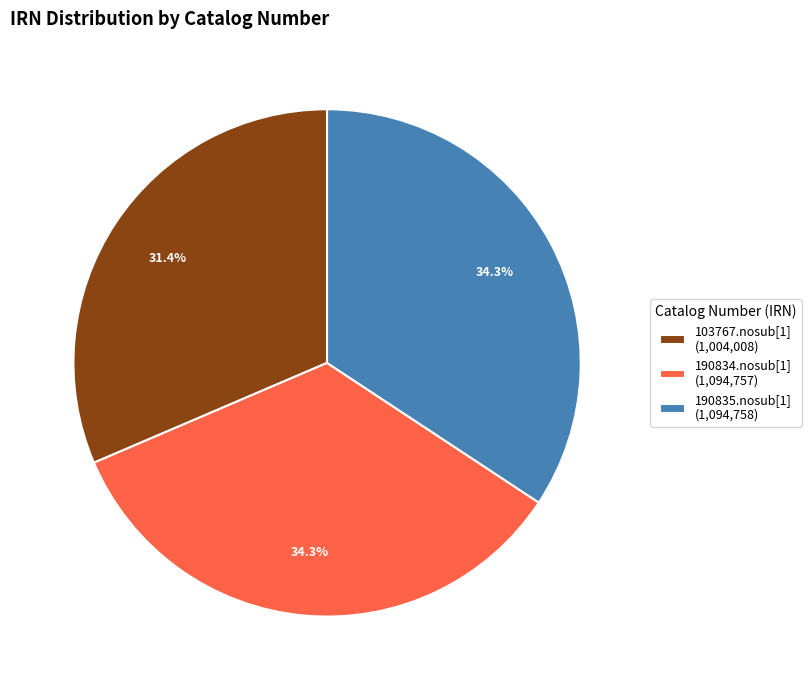

What percentage is the 190835.nosub[1] slice, to the nearest percent?

34%